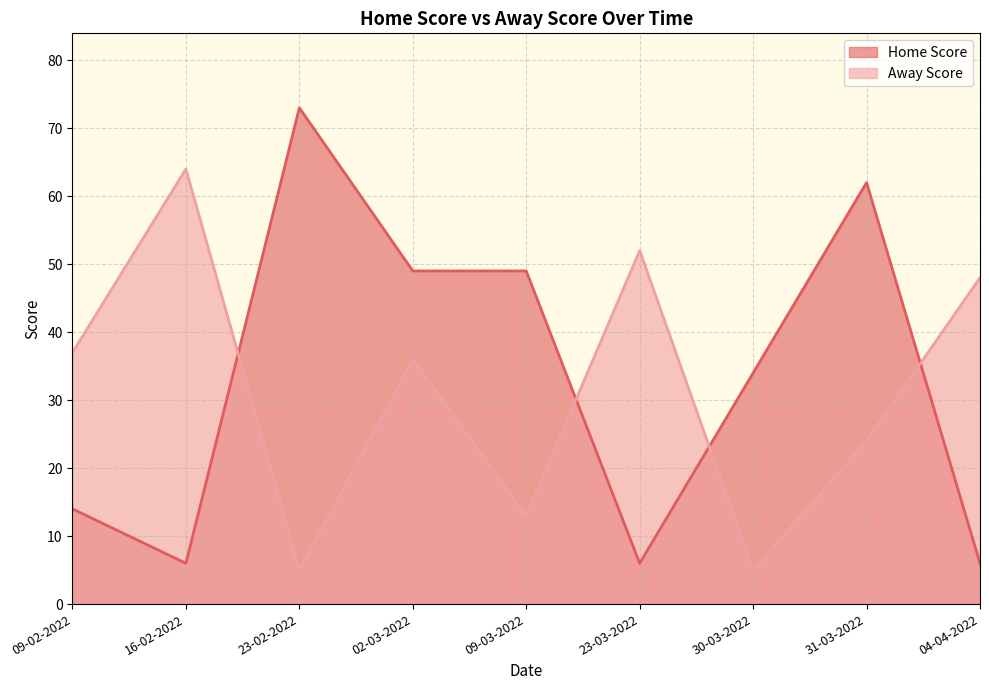

Rank the series by their average value, from highest to lowest.

Home Score, Away Score